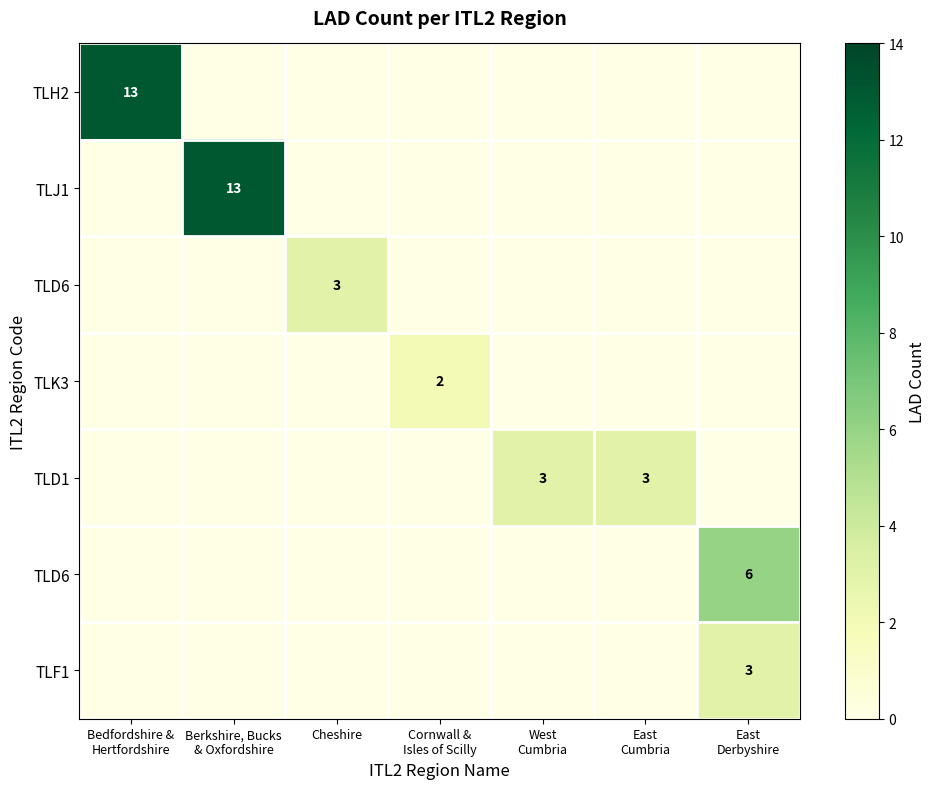

Which category has the lowest value across all series?

Berkshire, Bucks
& Oxfordshire